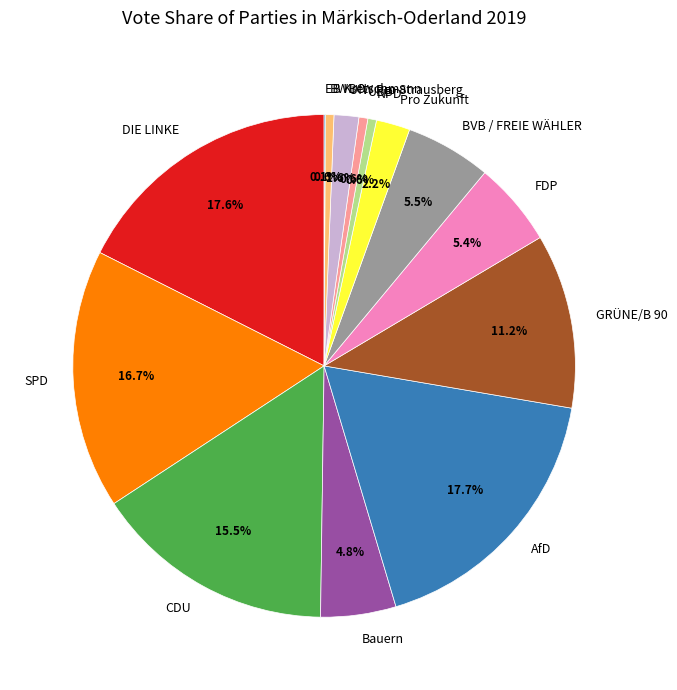

What percentage is NOT represented by BWBO?

99.4%